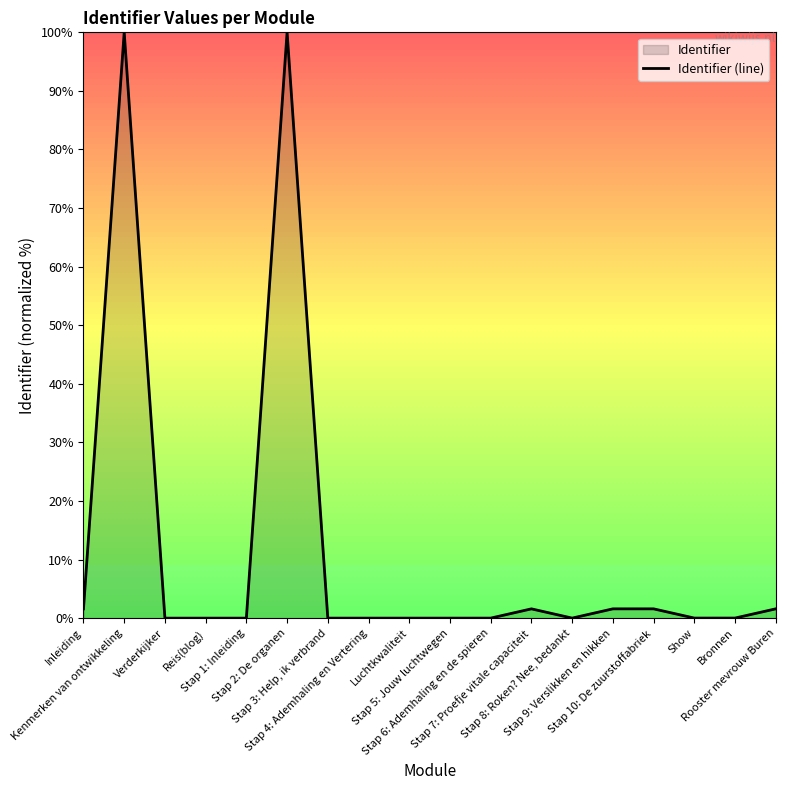

Where is the data nearest to the value 50?

Rooster mevrouw Buren